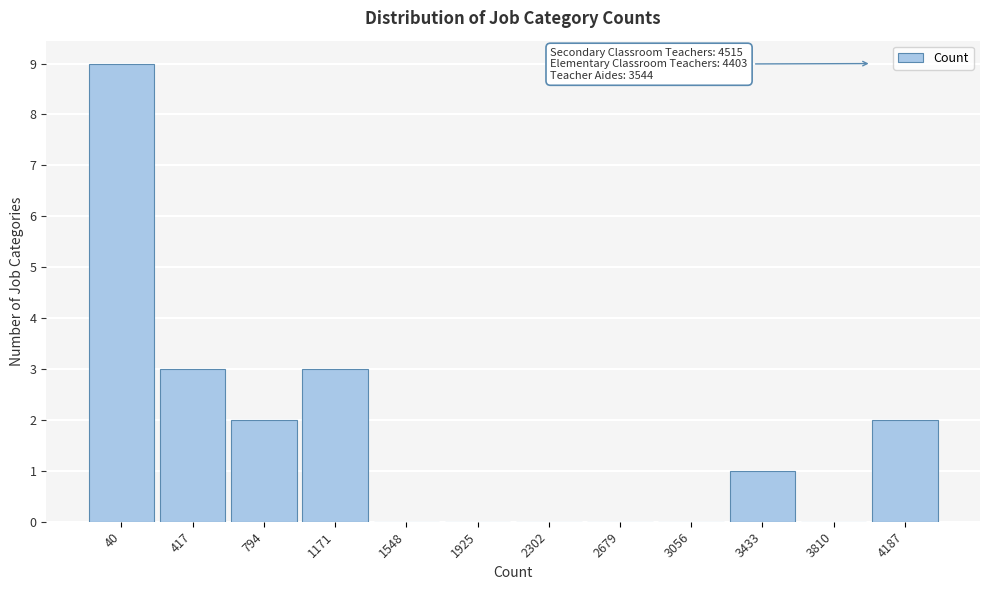

Reading right to left, what are all the values shown in this chart?

4187=2	3810=0	3433=1	3056=0	2679=0	2302=0	1925=0	1548=0	1171=3	794=2	417=3	40=9